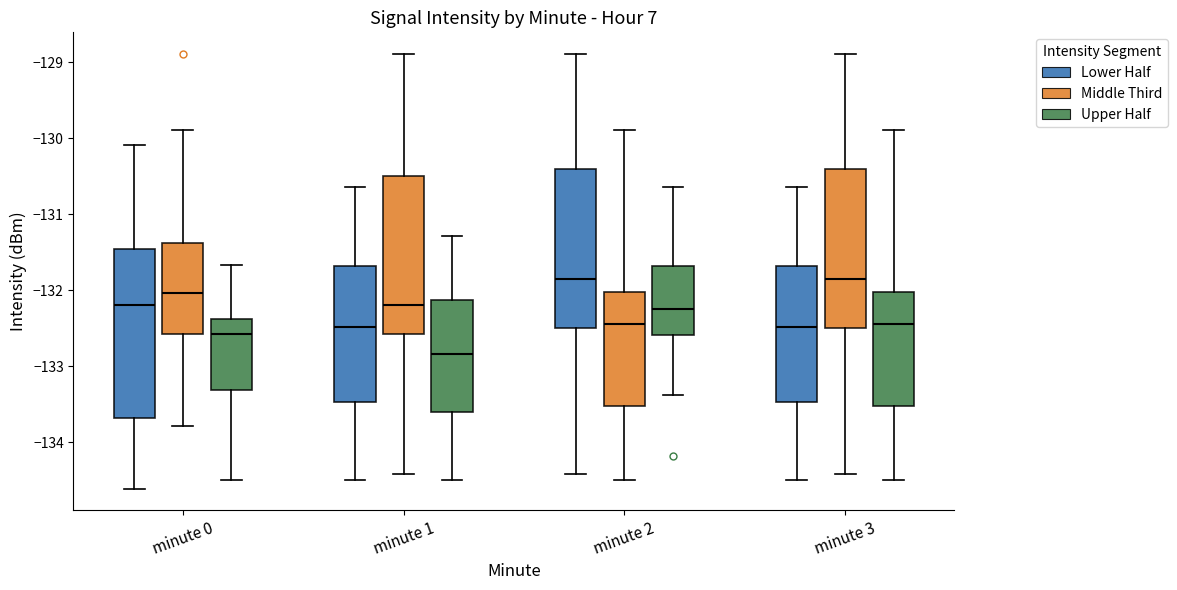

Where is the upper edge of the box for minute 2 (Lower Half) on the y-axis? The values are not printed on the chart, so give them approximately, as read against the axis.

-130.4